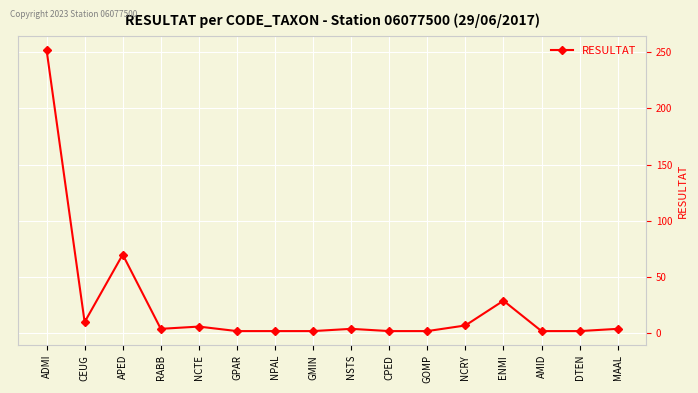

What is the sum of all values?

400